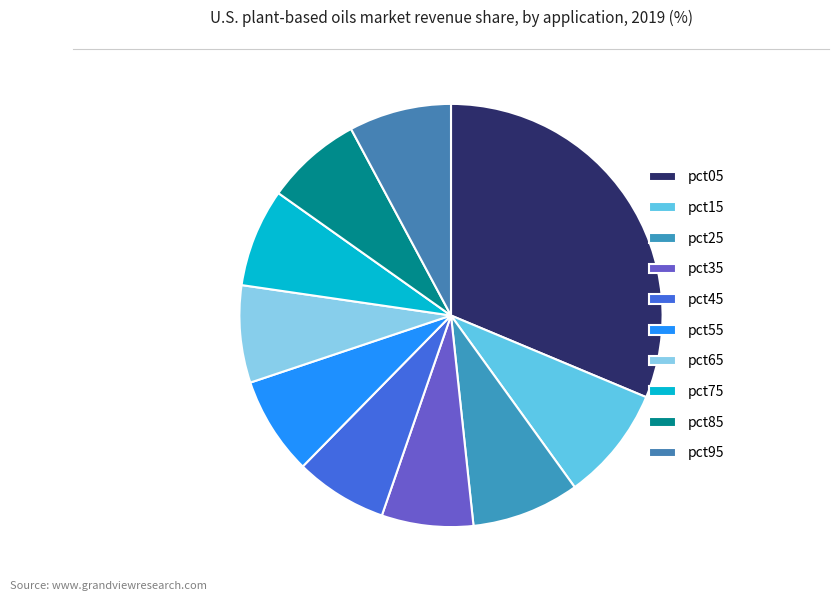

Does pct45 account for over 50% of the chart?

No